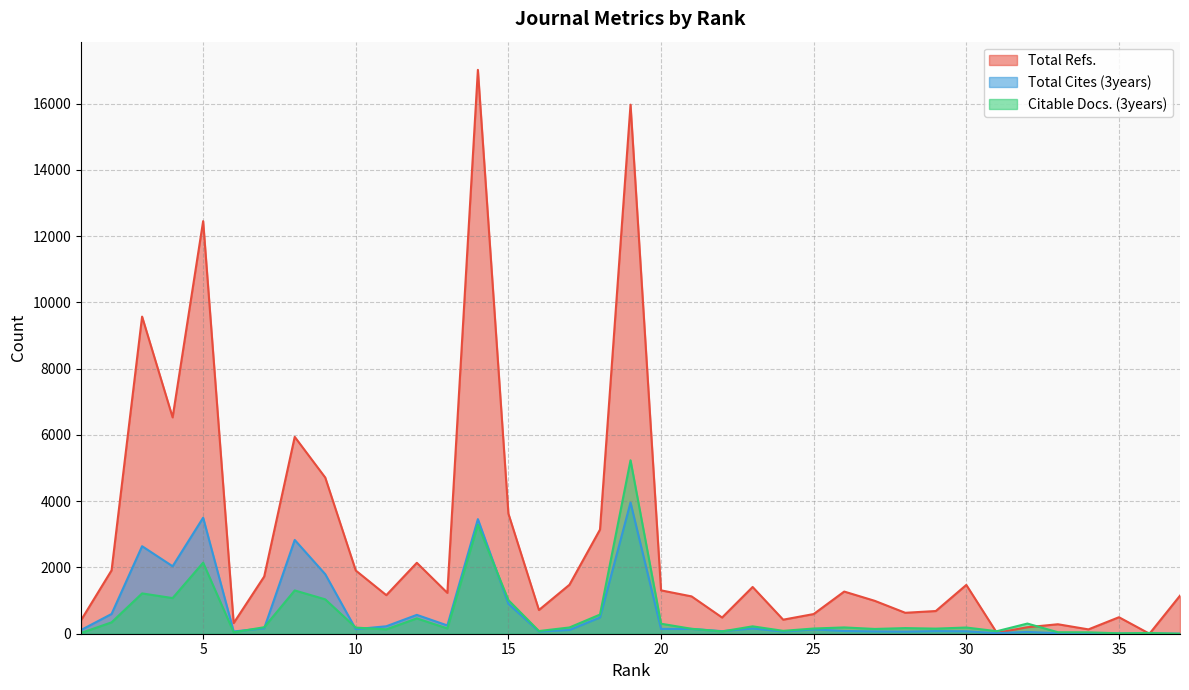

At 16, list the series in order from largest to smallest.

Total Refs., Citable Docs. (3years), Total Cites (3years)